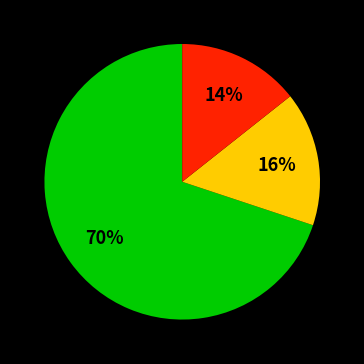

To the nearest percent, what is the difference between the largest and smallest slice percentages?

56%